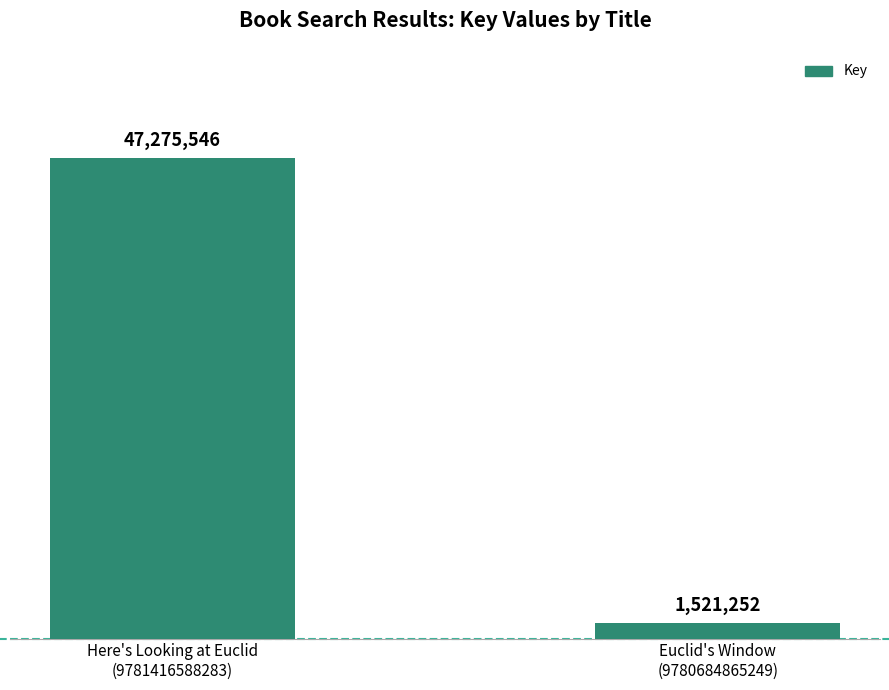

What is the difference between the values at Euclid's Window
(9780684865249) and Here's Looking at Euclid
(9781416588283)?

45754294